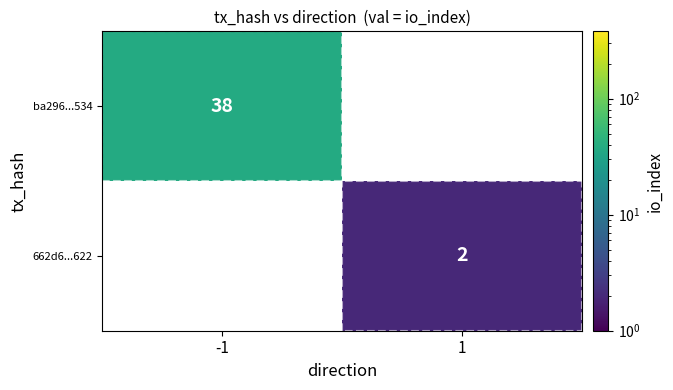

Count the number of data series in this chart.

2